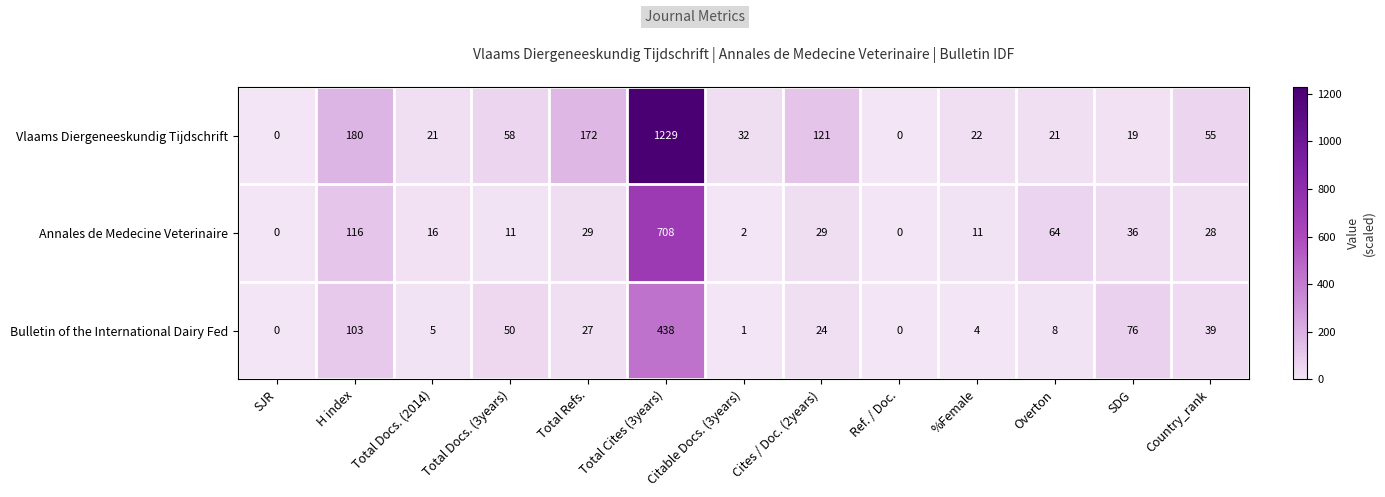

Rank the series by their maximum value, from lowest to highest.

Bulletin of the International Dairy Fed, Annales de Medecine Veterinaire, Vlaams Diergeneeskundig Tijdschrift